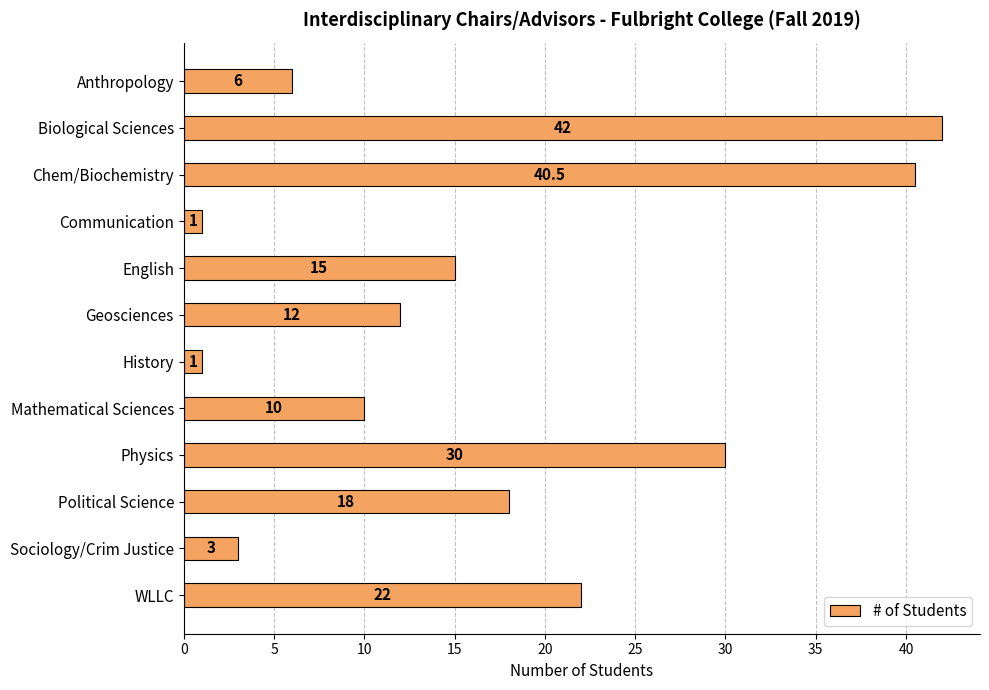

Reading top to bottom, what are all the values shown in this chart?

6.0	42.0	40.5	1.0	15.0	12.0	1.0	10.0	30.0	18.0	3.0	22.0